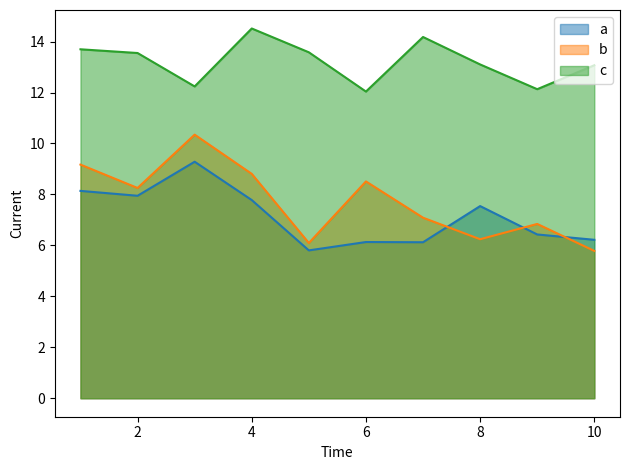

Count the number of data series in this chart.

3